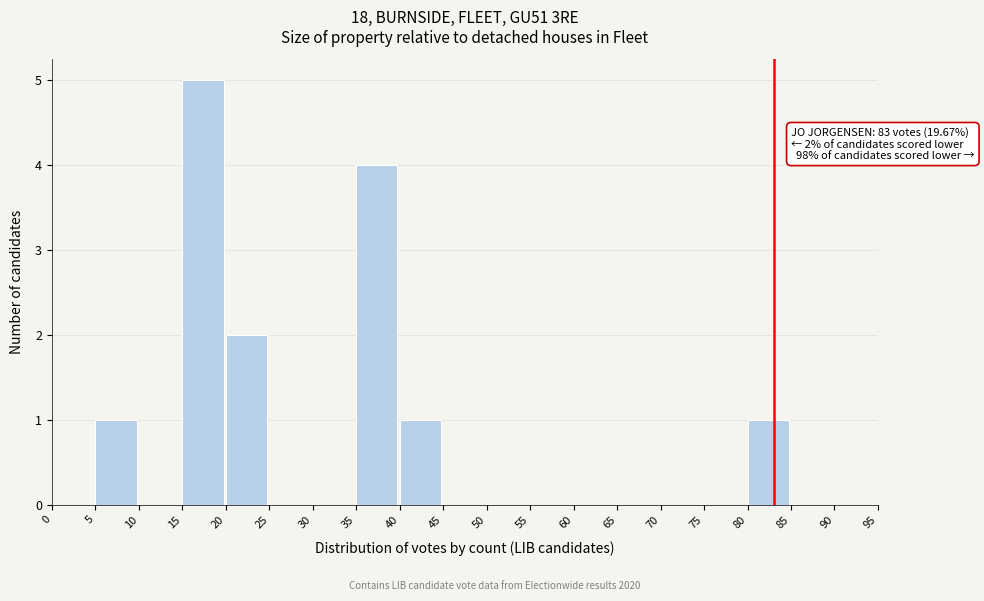

Over which range of the x-axis is the bar tallest?

15 to 20